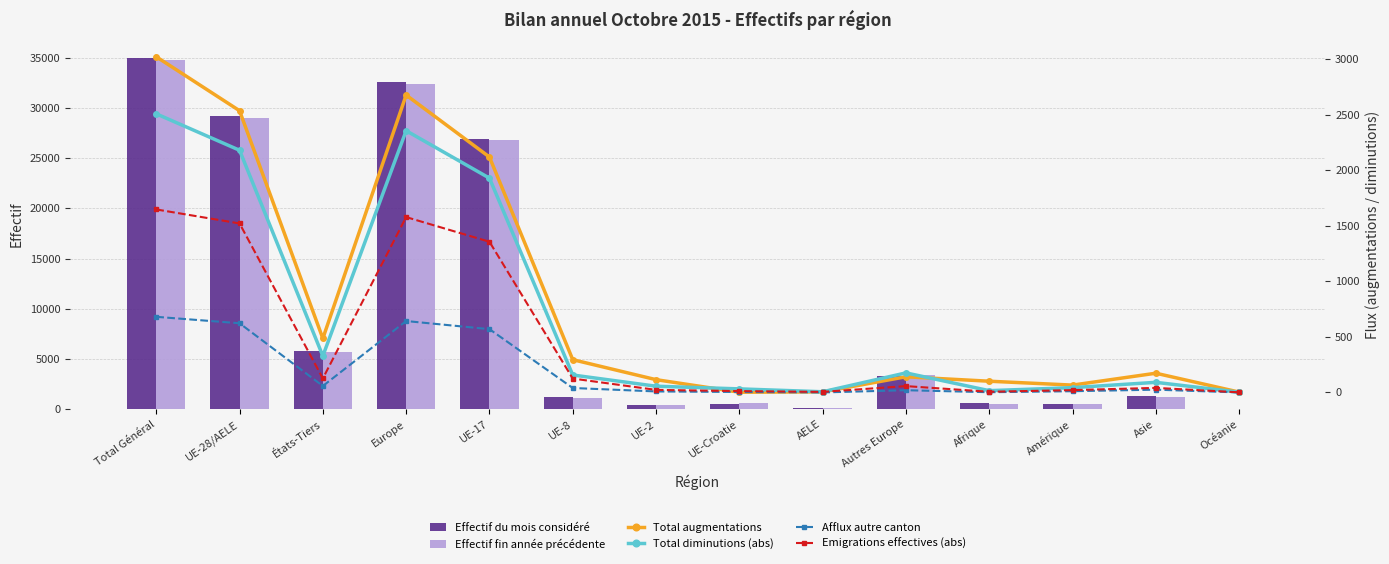

Reading left to right, extract all data points from this chart.

Effectif du mois considéré: Total Général=35022	UE-28/AELE=29202	États-Tiers=5820	Europe=32559	UE-17=26933	UE-8=1185	UE-2=448	UE-Croatie=558	AELE=78	Autres Europe=3357	Afrique=612	Amérique=510	Asie=1289	Océanie=29
Effectif fin année précédente: Total Général=34739	UE-28/AELE=29011	États-Tiers=5728	Europe=32429	UE-17=26824	UE-8=1093	UE-2=417	UE-Croatie=596	AELE=81	Autres Europe=3418	Afrique=564	Amérique=488	Asie=1209	Océanie=28
Total augmentations: Total Général=3023	UE-28/AELE=2537	États-Tiers=486	Europe=2678	UE-17=2120	UE-8=295	UE-2=115	UE-Croatie=2	AELE=5	Autres Europe=141	Afrique=101	Amérique=66	Asie=173	Océanie=3
Total diminutions (abs): Total Général=2509	UE-28/AELE=2181	États-Tiers=328	Europe=2357	UE-17=1930	UE-8=157	UE-2=56	UE-Croatie=32	AELE=6	Autres Europe=176	Afrique=16	Amérique=43	Asie=91	Océanie=2
Afflux autre canton: Total Général=681	UE-28/AELE=623	États-Tiers=58	Europe=643	UE-17=570	UE-8=40	UE-2=9	UE-Croatie=4	AELE=0	Autres Europe=20	Afrique=2	Amérique=11	Asie=25	Océanie=0
Emigrations effectives (abs): Total Général=1648	UE-28/AELE=1522	États-Tiers=126	Europe=1579	UE-17=1357	UE-8=125	UE-2=23	UE-Croatie=12	AELE=5	Autres Europe=57	Afrique=6	Amérique=21	Asie=41	Océanie=1